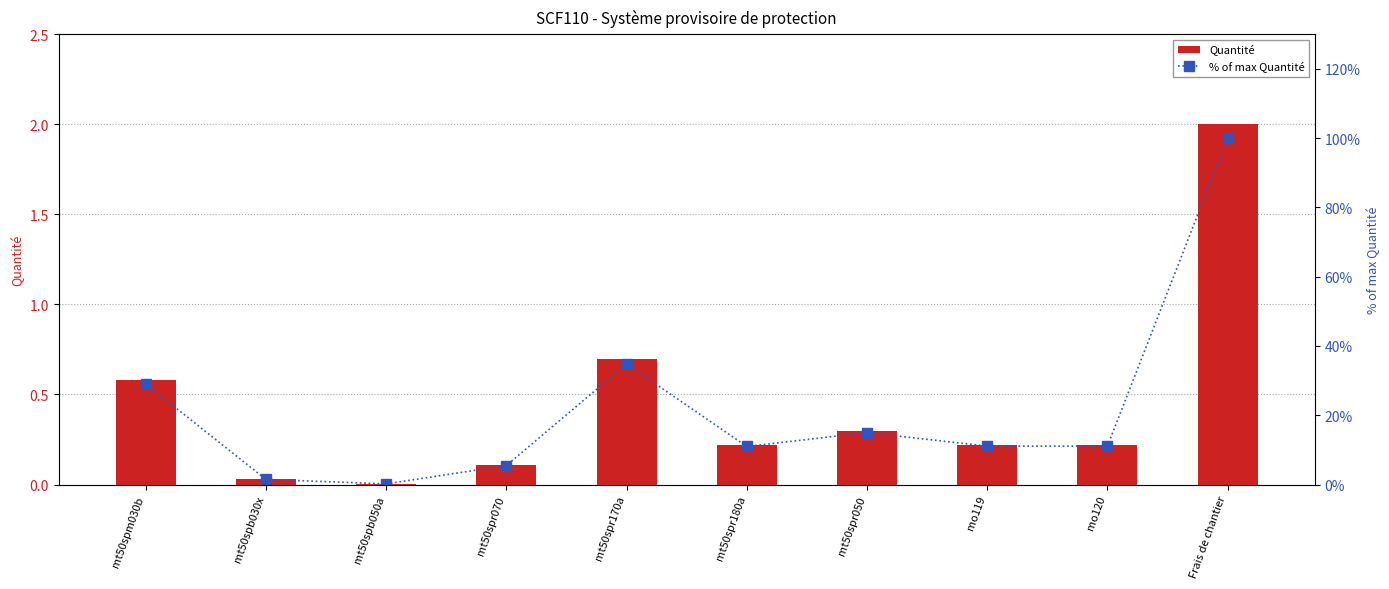

What position from the left is mt50spm030b?

1